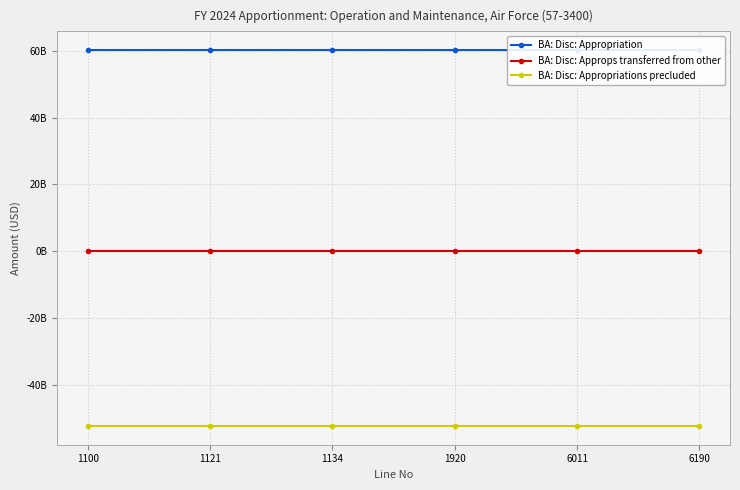

How many lines are shown in the chart?

3